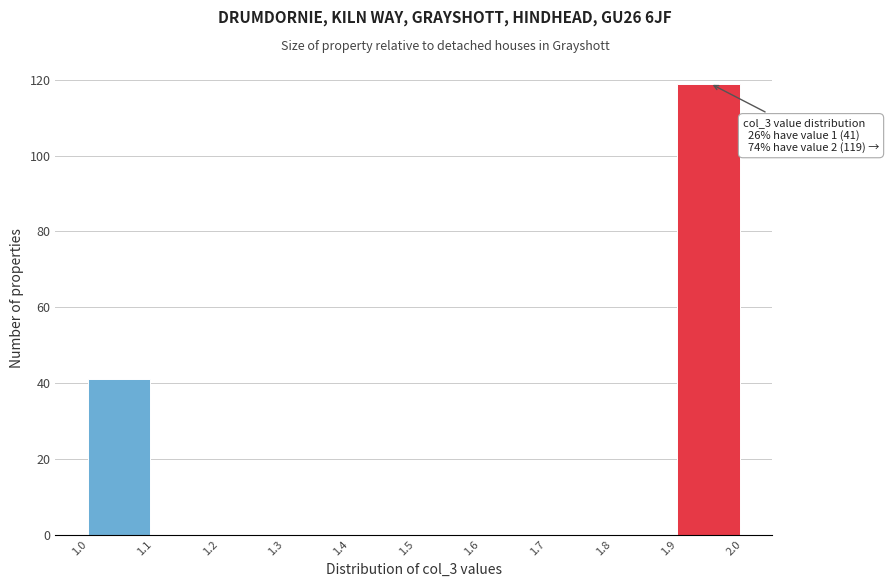

Over which range of the x-axis is the bar tallest?

1.9 to 2.0